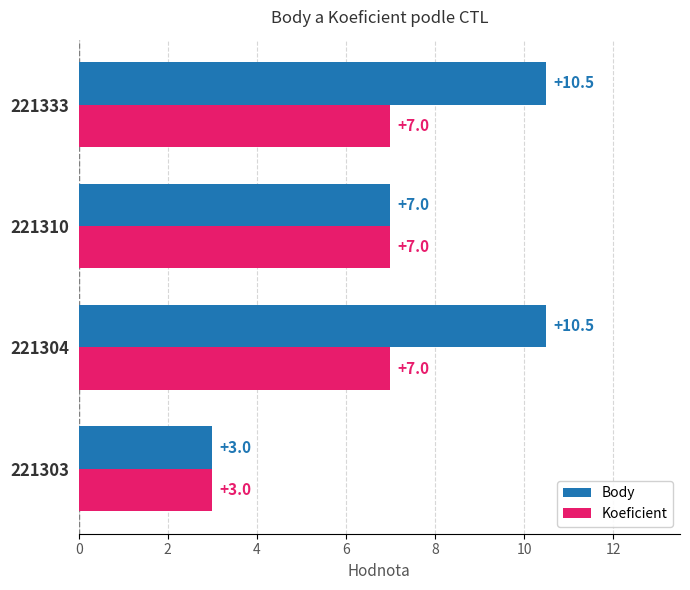

Which category has the lowest value in the Body series?

221303